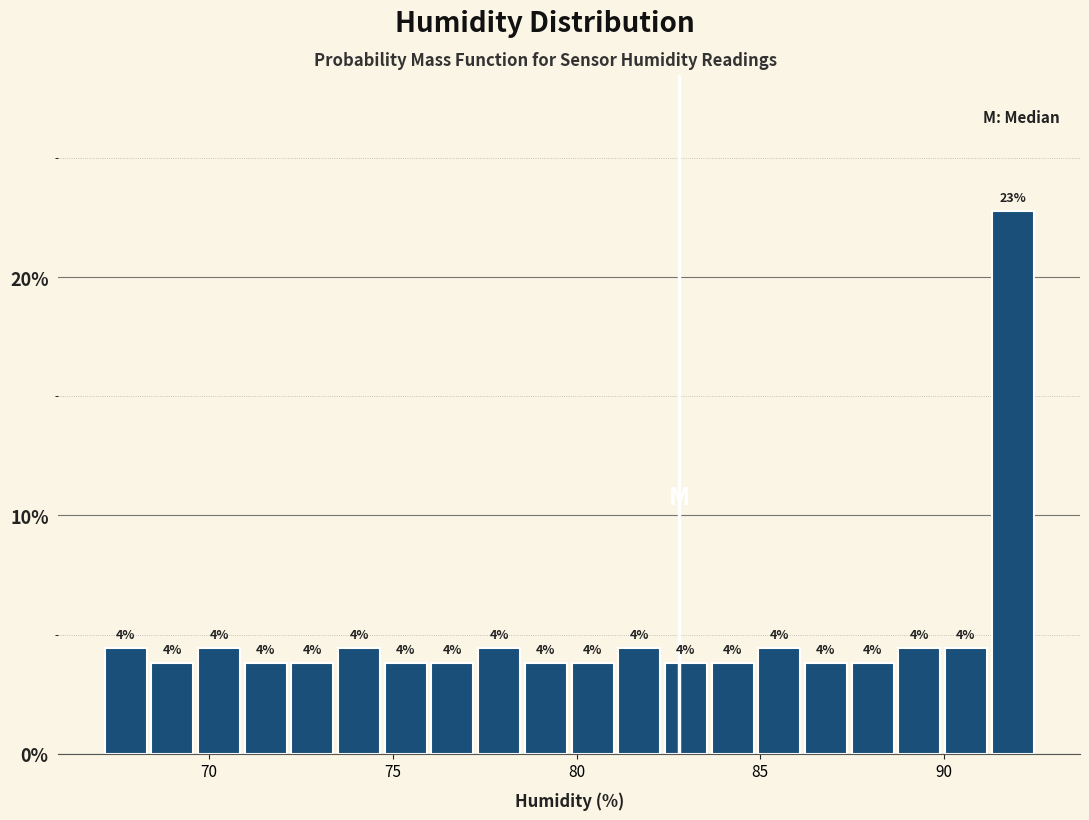

Around what value on the x-axis is the tallest bar? Give the approximate position of its centre, as read against the axis.

92.0